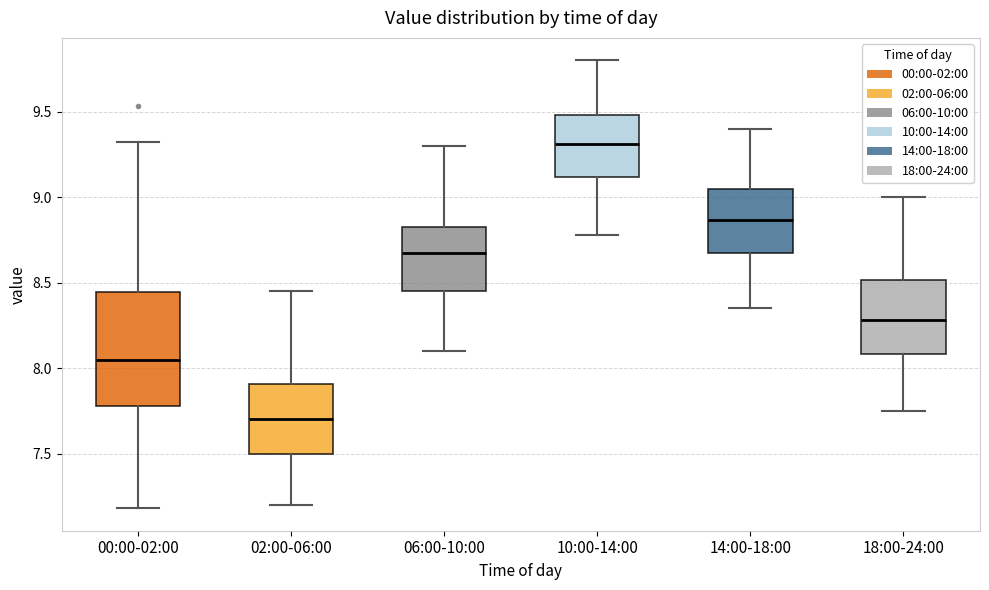

Which box's median line is the highest?

10:00-14:00